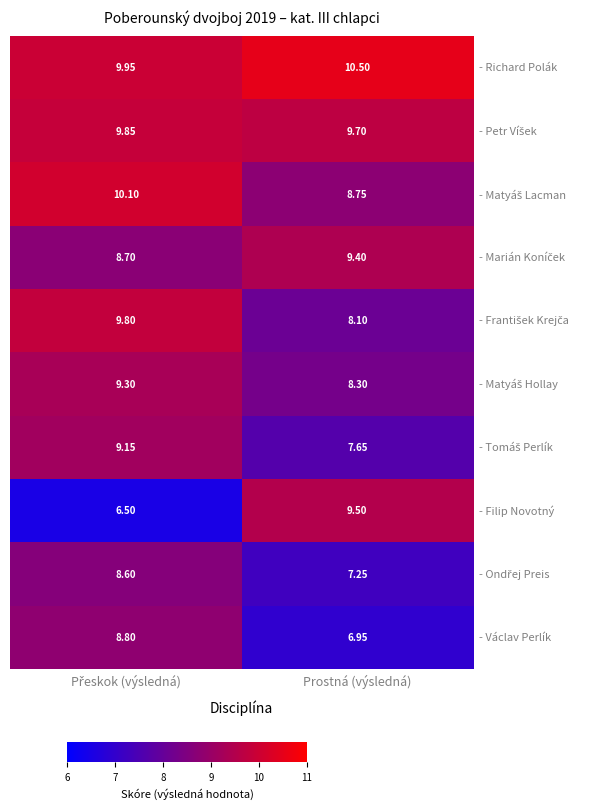

At which label does - Filip Novotný first exceed 9?

Prostná (výsledná)